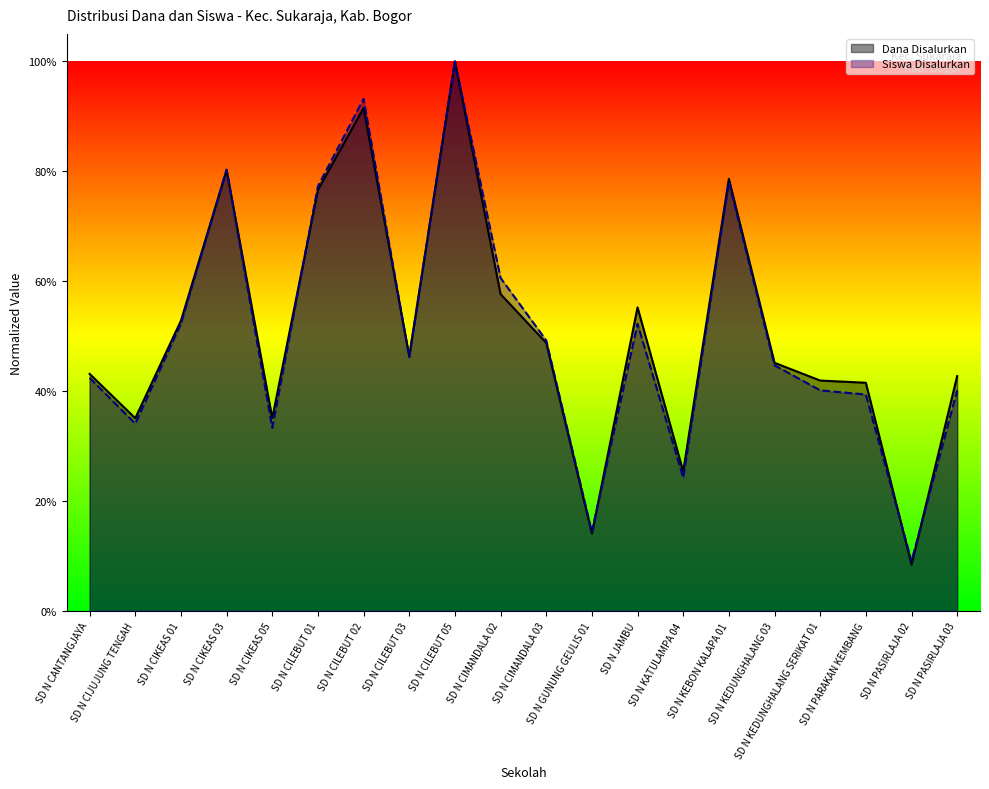

What is the label of the 20th point from the right?

SD N CANTANGJAYA